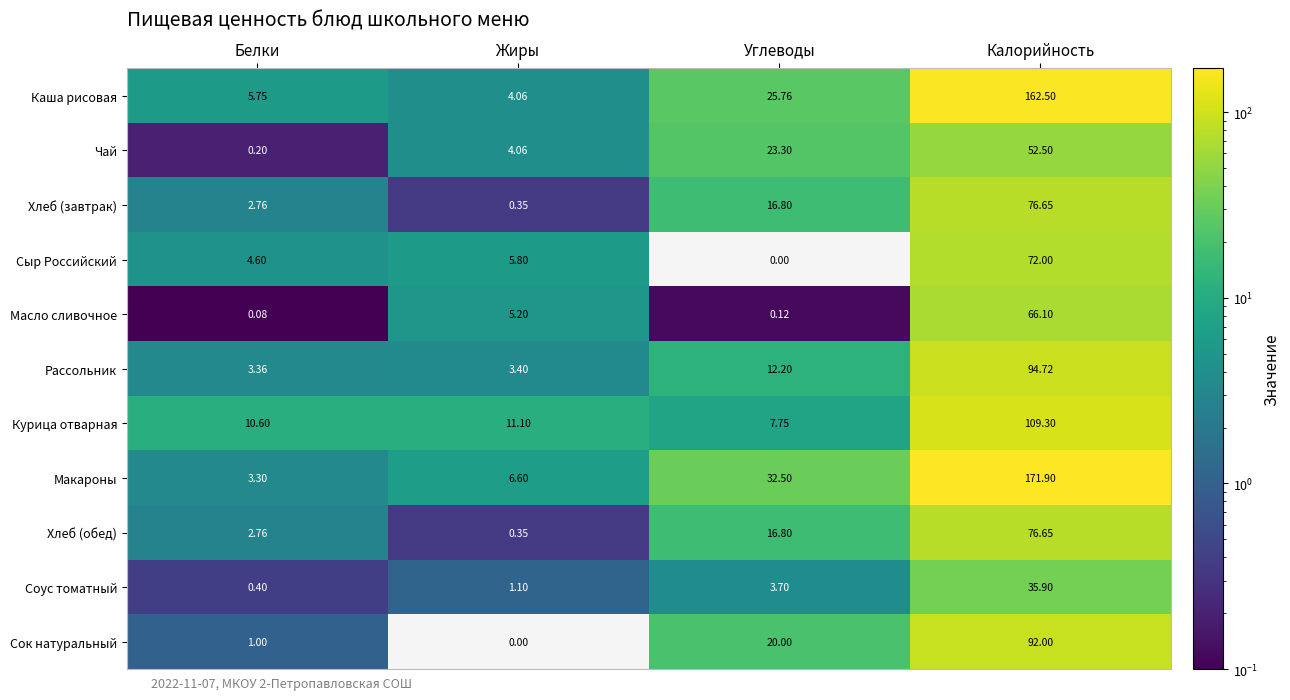

Where is Каша рисовая nearest to the value 83?

Углеводы